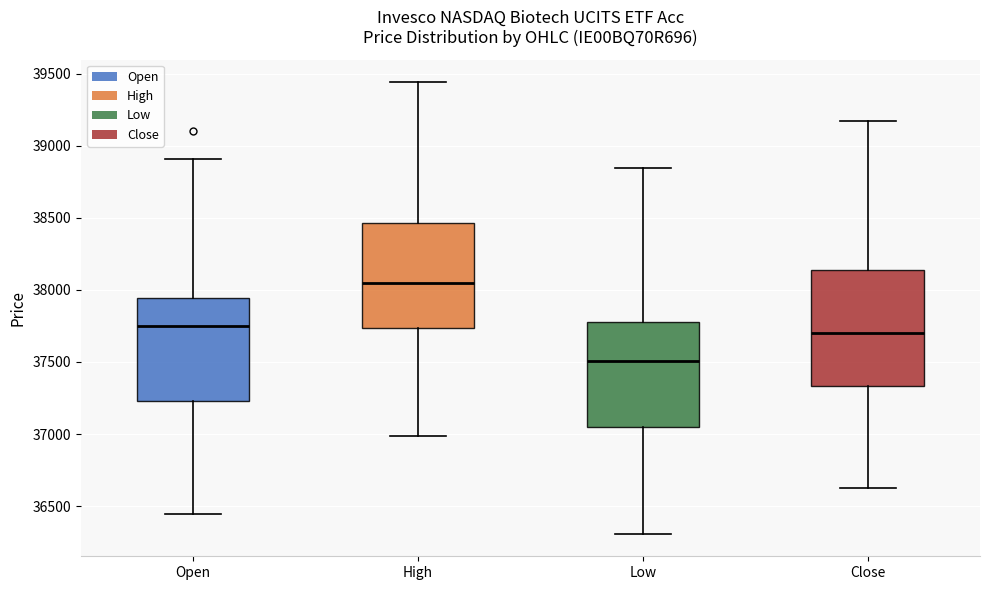

Which box is the tallest, from its lower edge to its upper edge?

Close